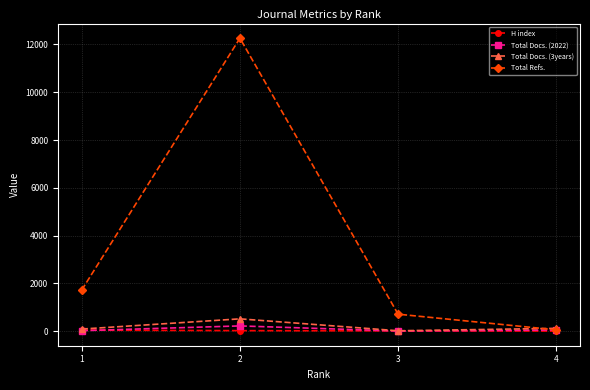

Which series has the largest total across all categories?

Total Refs.